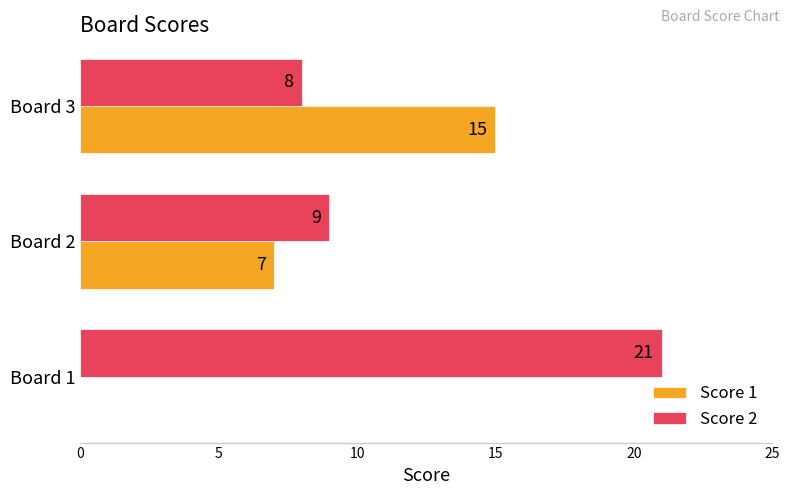

The Score 2 series shows 14 at Board 3. True or false?

False